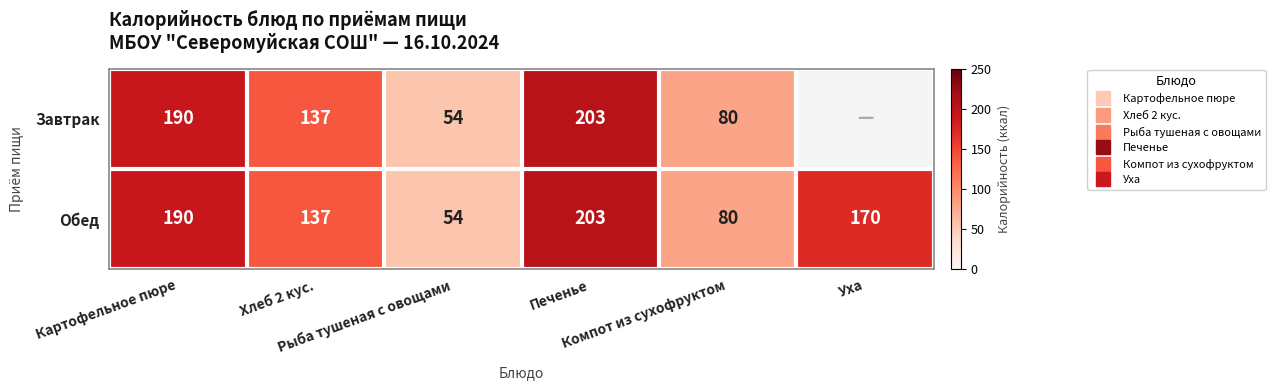

Rank the series by their average value, from highest to lowest.

Обед, Завтрак